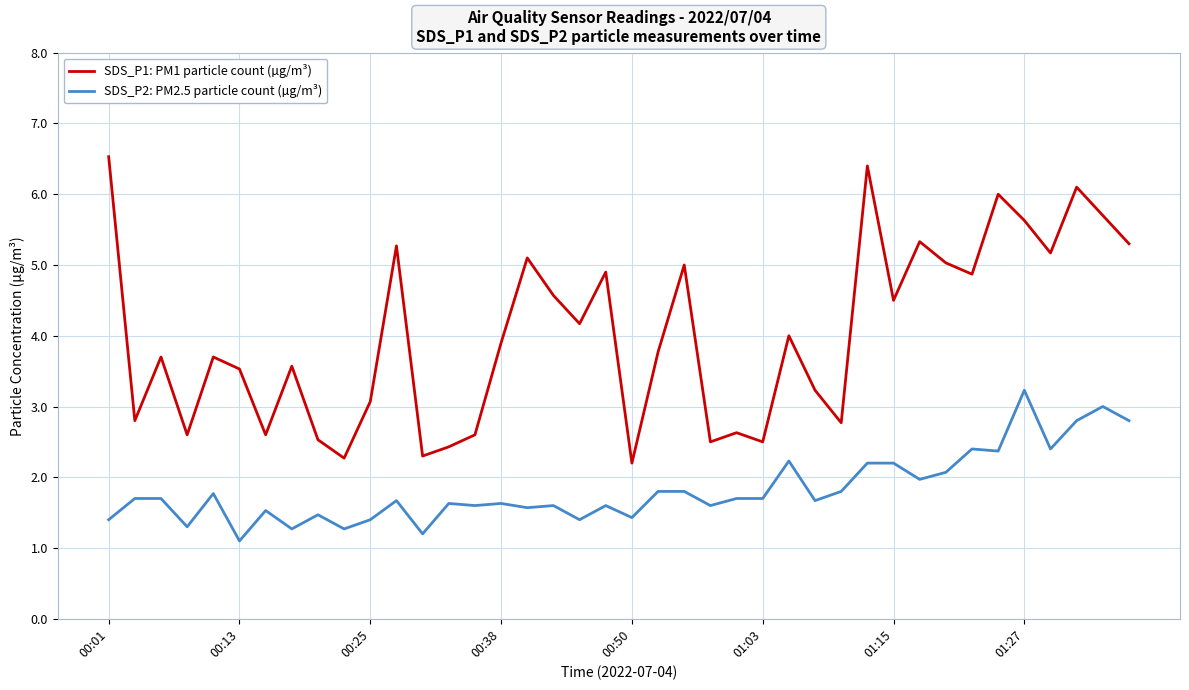

Which series has the widest spread of values?

SDS_P1: PM1 particle count (µg/m³)